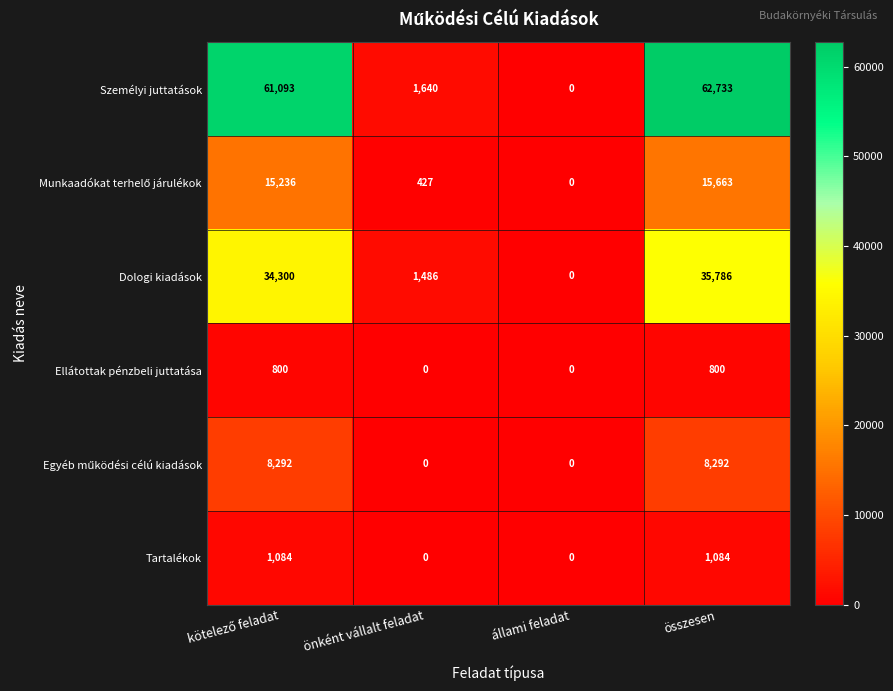

At which category is the sum across all series the highest?

összesen